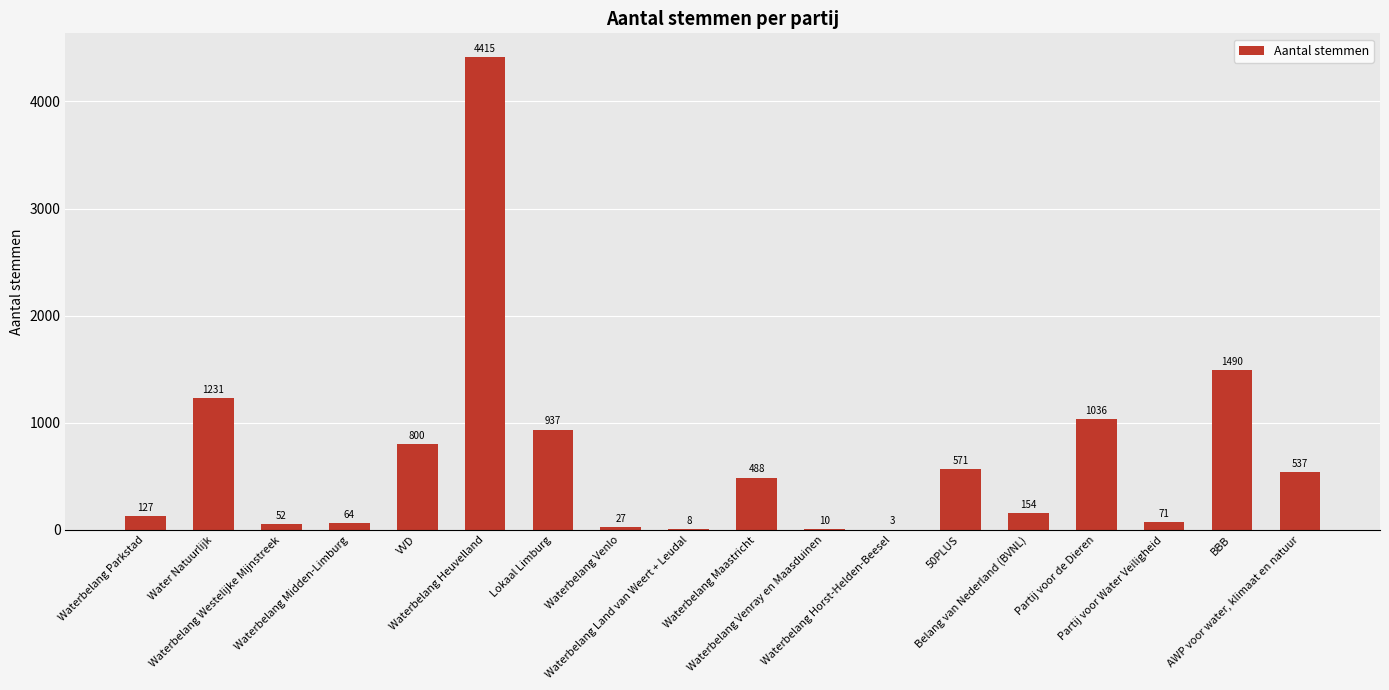

What is the maximum value shown in the chart?

4415